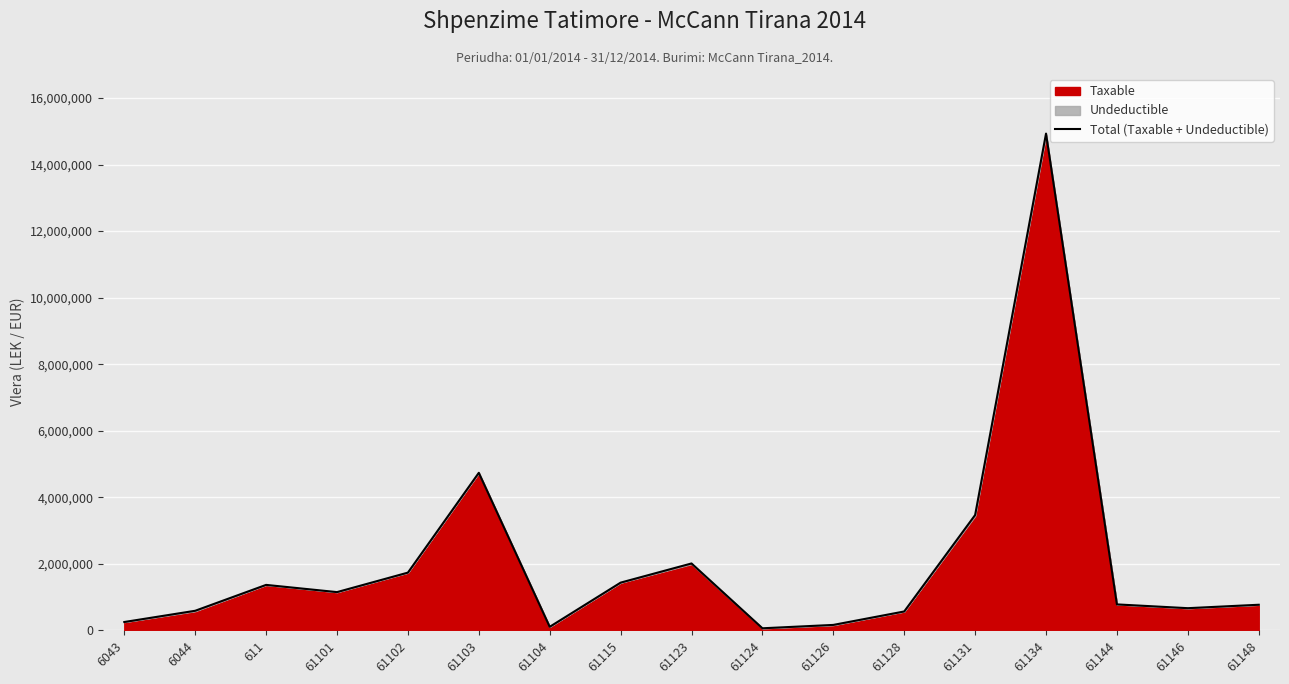

At which label does the data first exceed 779642?

611